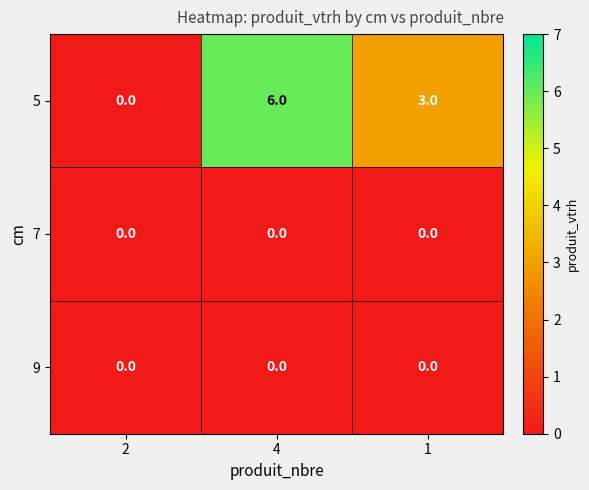

Reading left to right, extract all data points from this chart.

5: 2=0	4=6	1=3
7: 2=0	4=0	1=0
9: 2=0	4=0	1=0